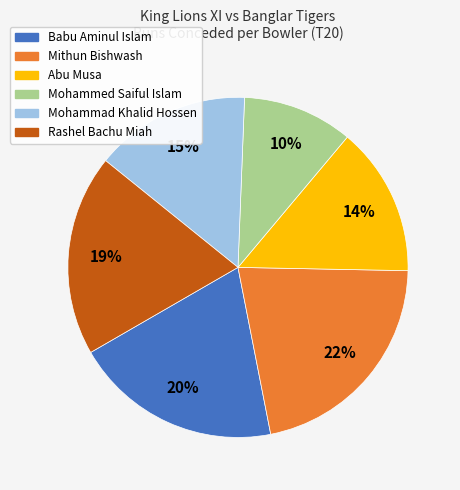

The Rashel Bachu Miah slice represents 19% of the pie. True or false?

True